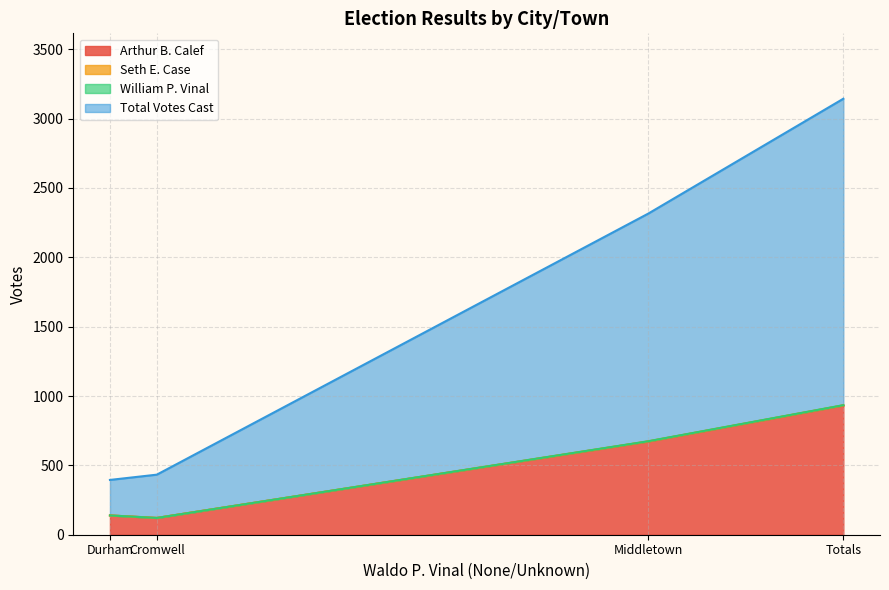

The value of Total Votes Cast at Totals is 331. True or false?

False